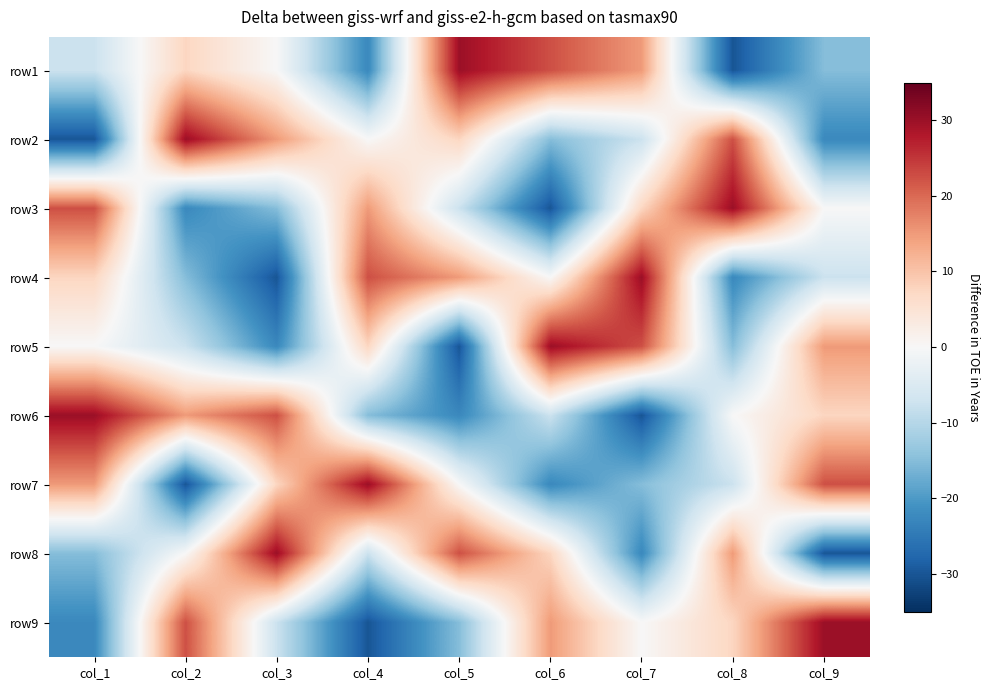

Reading right to left, extract all data points from this chart.

row1: col_9=-15.0	col_8=-30.0	col_7=15.0	col_6=22.5	col_5=30.0	col_4=-22.5	col_3=0.0	col_2=7.5	col_1=-7.5
row2: col_9=-22.5	col_8=22.5	col_7=-7.5	col_6=-15.0	col_5=7.5	col_4=0.0	col_3=15.0	col_2=30.0	col_1=-30.0
row3: col_9=0.0	col_8=30.0	col_7=7.5	col_6=-30.0	col_5=-7.5	col_4=15.0	col_3=-15.0	col_2=-22.5	col_1=22.5
row4: col_9=-7.5	col_8=-22.5	col_7=30.0	col_6=0.0	col_5=15.0	col_4=22.5	col_3=-30.0	col_2=-15.0	col_1=7.5
row5: col_9=15.0	col_8=-15.0	col_7=22.5	col_6=30.0	col_5=-30.0	col_4=7.5	col_3=-22.5	col_2=-7.5	col_1=0.0
row6: col_9=7.5	col_8=0.0	col_7=-30.0	col_6=-7.5	col_5=-22.5	col_4=-15.0	col_3=22.5	col_2=15.0	col_1=30.0
row7: col_9=22.5	col_8=-7.5	col_7=-15.0	col_6=-22.5	col_5=0.0	col_4=30.0	col_3=7.5	col_2=-30.0	col_1=15.0
row8: col_9=-30.0	col_8=15.0	col_7=-22.5	col_6=7.5	col_5=22.5	col_4=-7.5	col_3=30.0	col_2=0.0	col_1=-15.0
row9: col_9=30.0	col_8=7.5	col_7=0.0	col_6=15.0	col_5=-15.0	col_4=-30.0	col_3=-7.5	col_2=22.5	col_1=-22.5